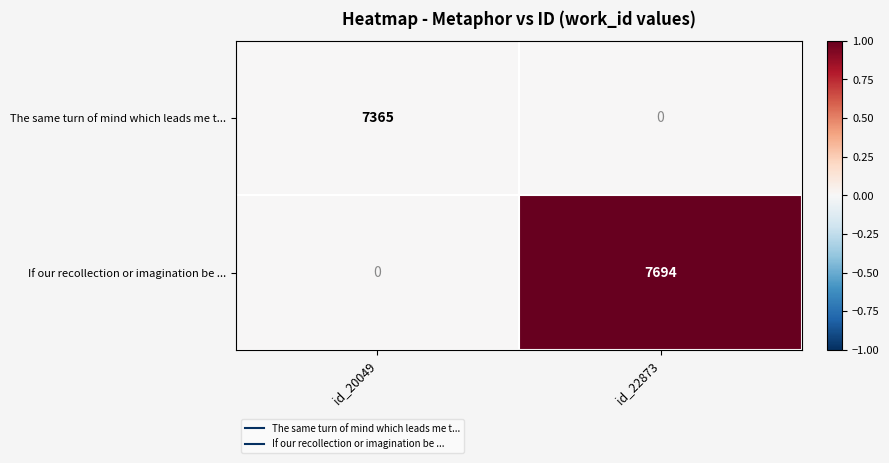

Reading left to right, extract all data points from this chart.

The same turn of mind which leads me t...: id_20049=7365	id_22873=0
If our recollection or imagination be ...: id_20049=0	id_22873=7694